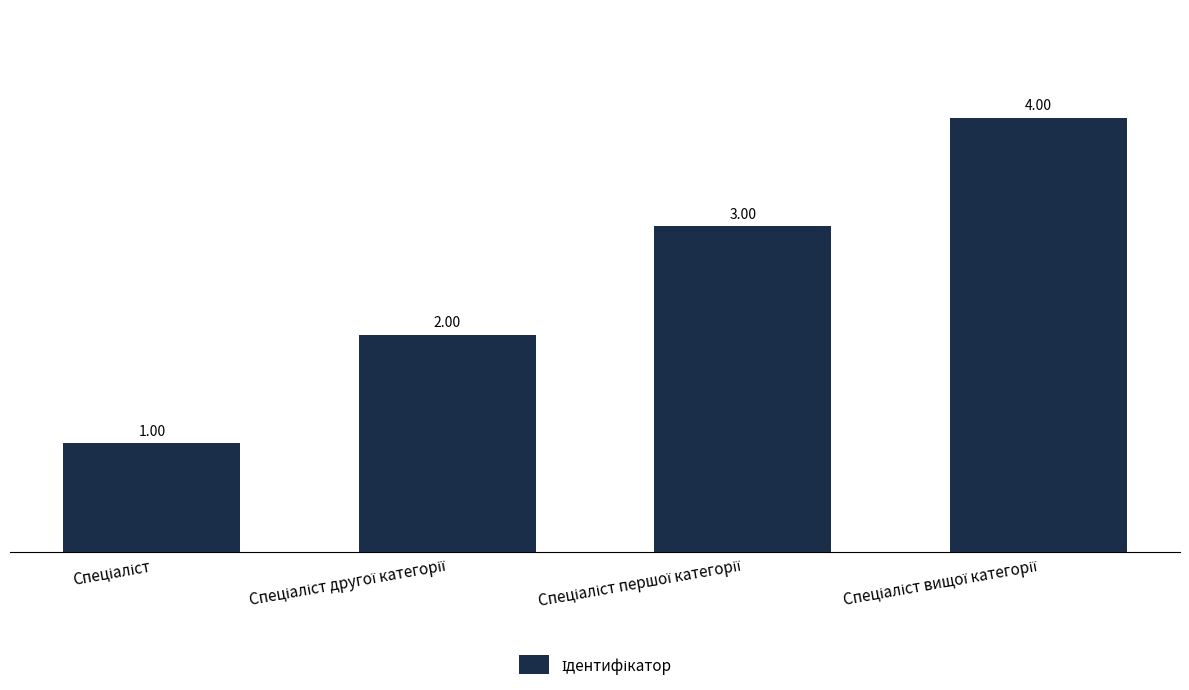

What is the sum of all values?

10